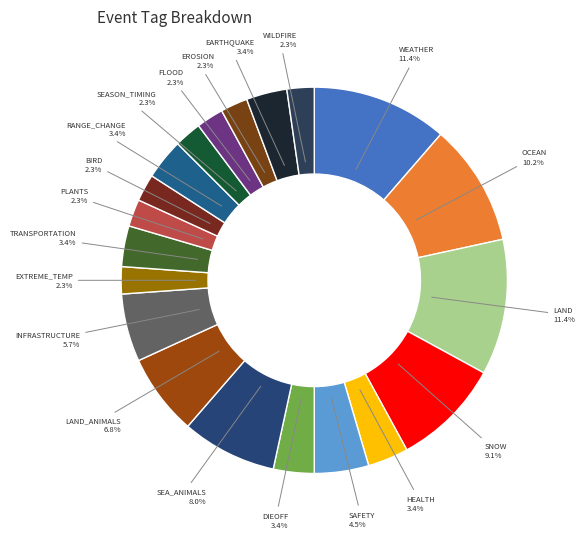

How many segments does this pie chart have?

20